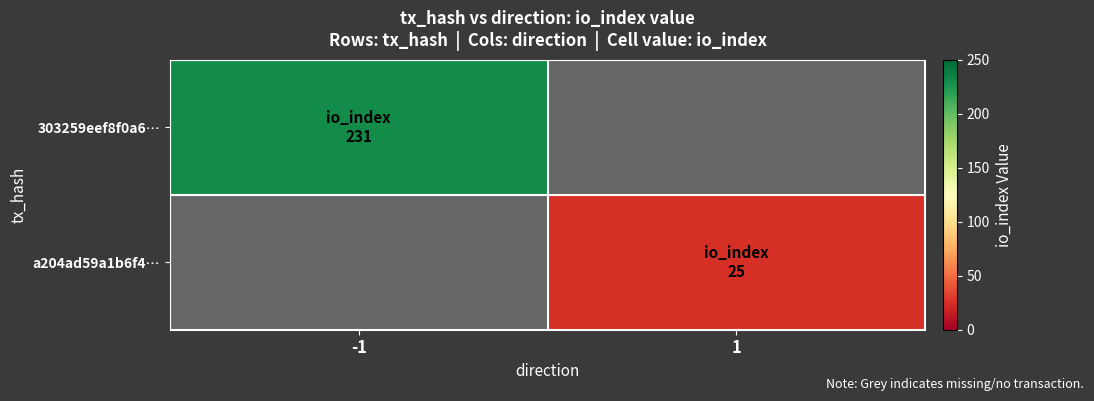

Count the number of data series in this chart.

2